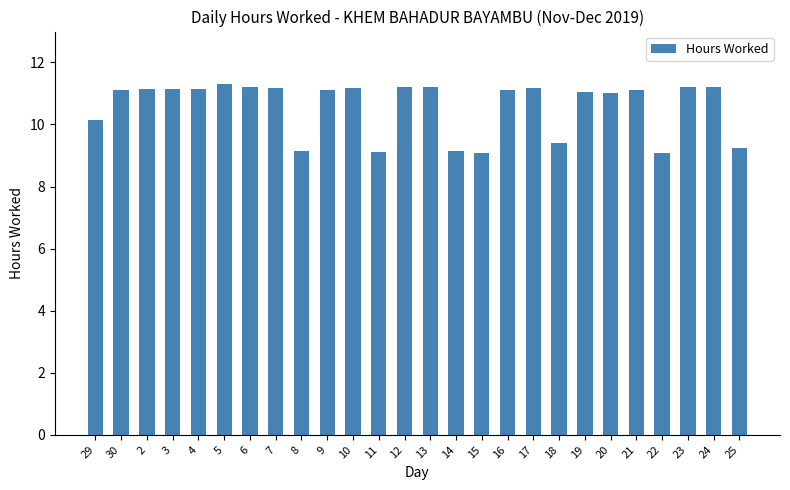

What is the sum of the values at 13 and 24?

22.4